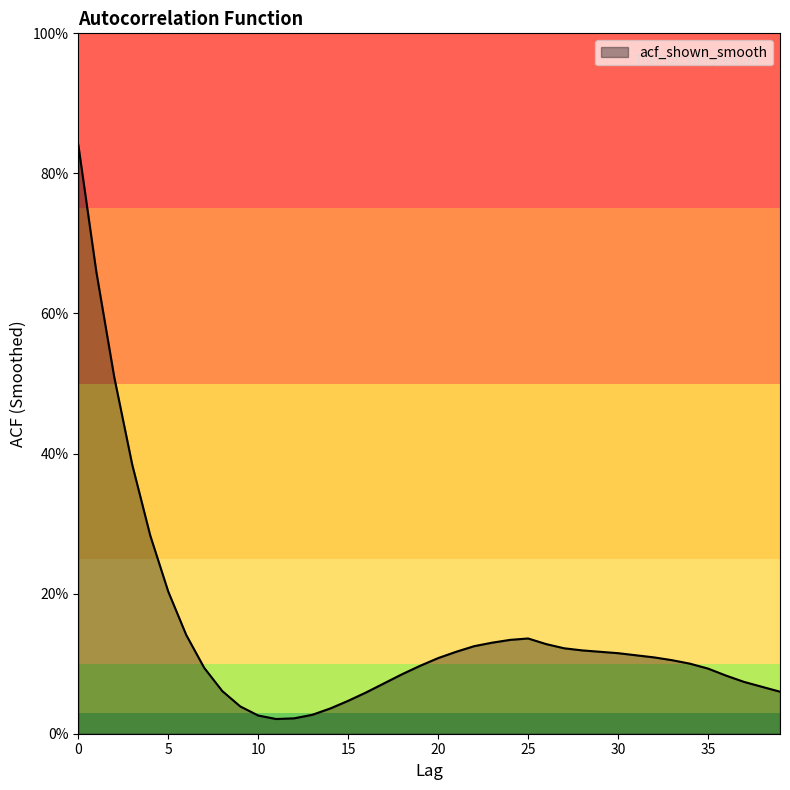

Where is the first local maximum?

25